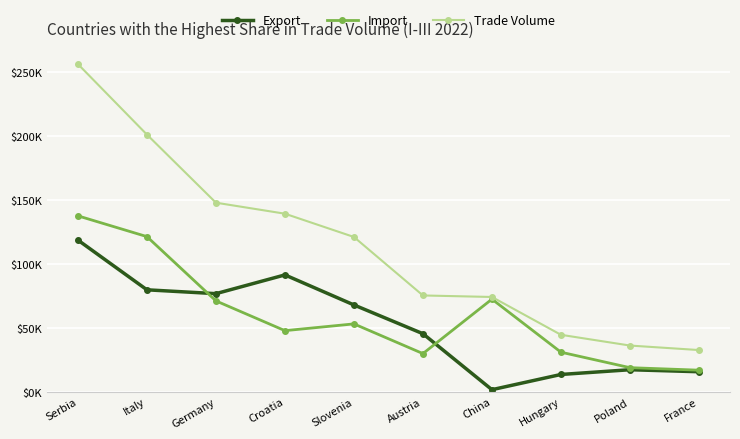

Is this an area chart (filled region under the line)?

No